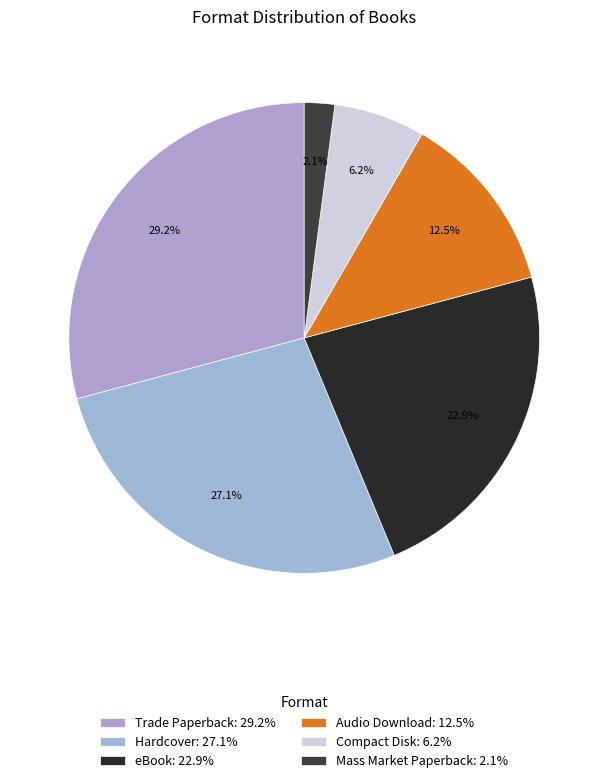

The Audio Download slice represents 24% of the pie. True or false?

False